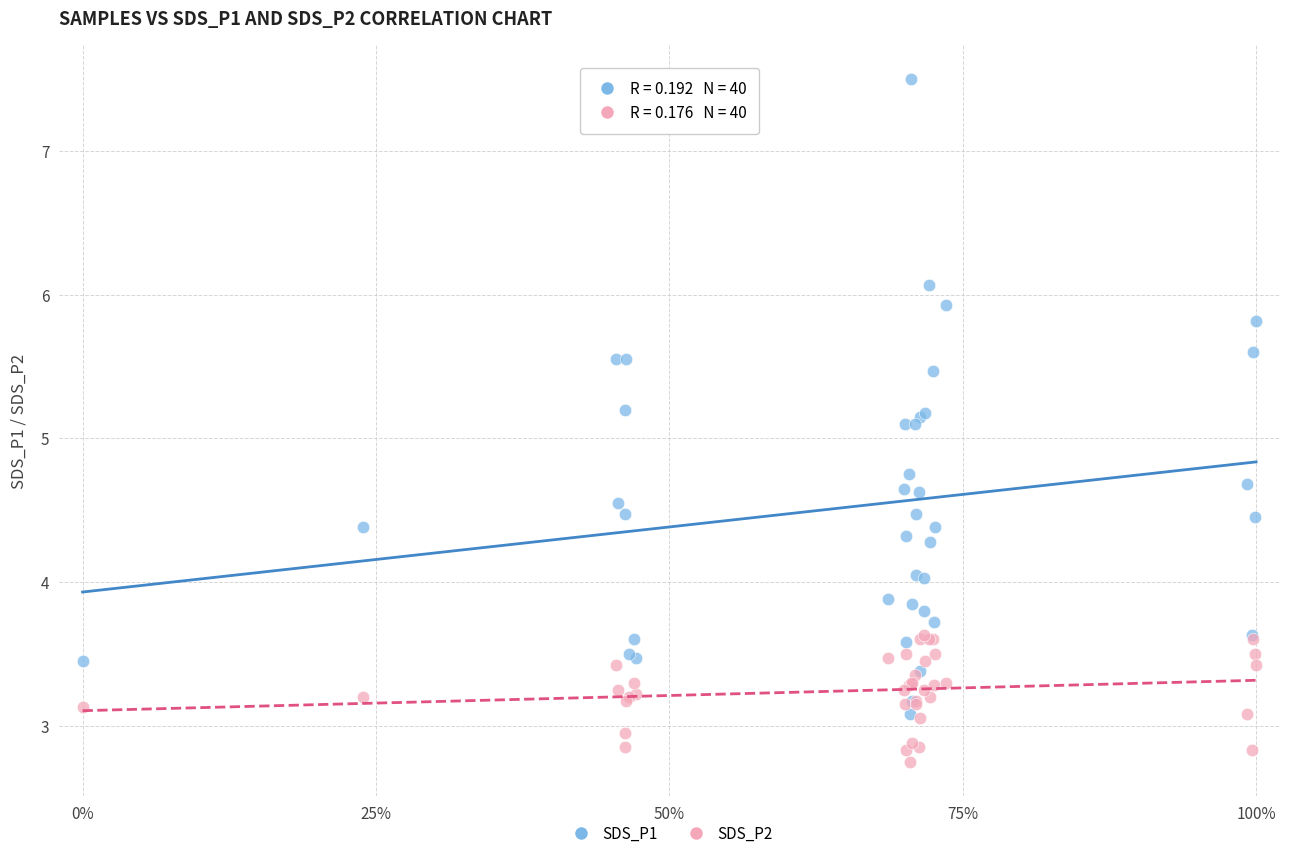

What are all the series names shown in the legend?

SDS_P1, SDS_P2